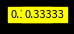

Count the number of slices in the pie.

3